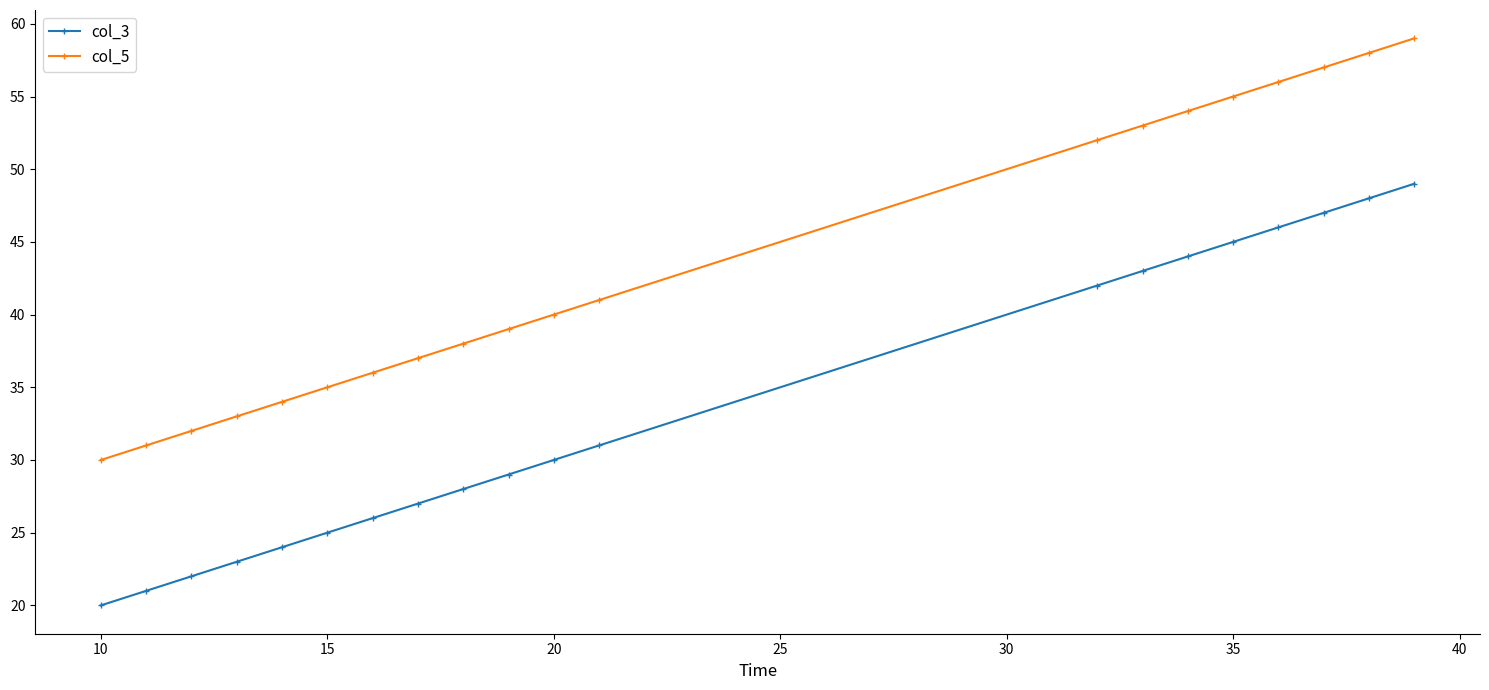

Reading right to left, transcribe all the data shown in this chart.

col_3: 49	48	47	46	45	44	43	42	31	30	29	28	27	26	25	24	23	22	21	20
col_5: 59	58	57	56	55	54	53	52	41	40	39	38	37	36	35	34	33	32	31	30